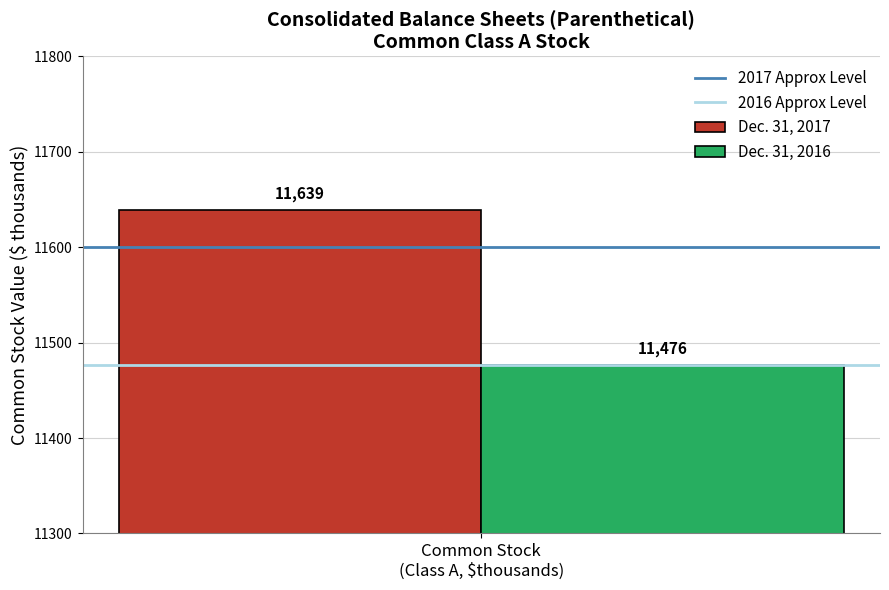

Which series has the largest range (max minus min)?

Dec. 31, 2017